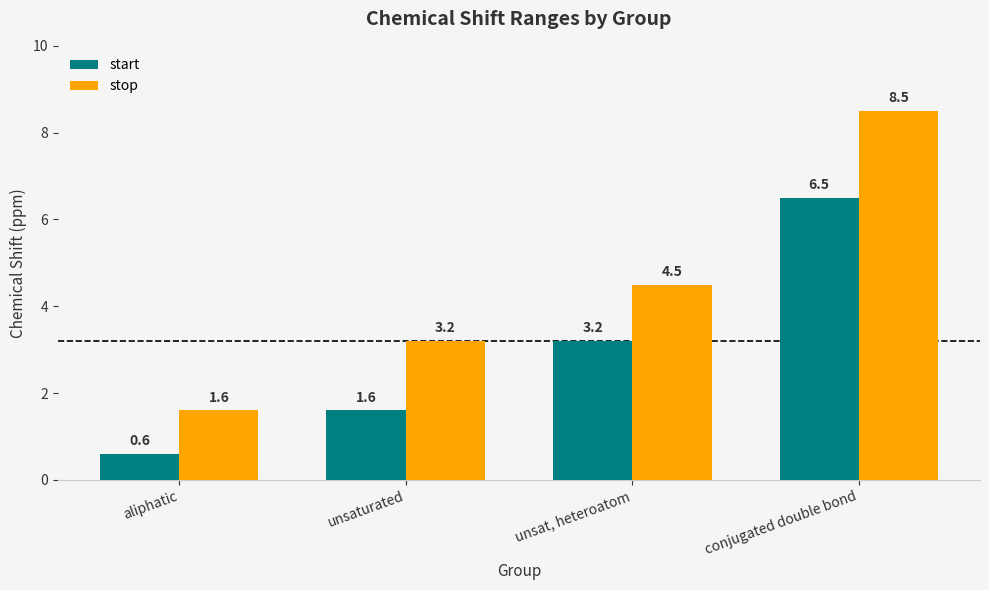

What is the difference between the second highest and minimum values in the stop series?

2.9